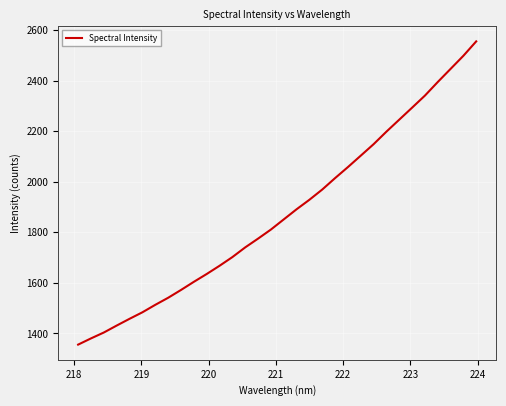

What is the difference between the maximum and minimum values?

1199.9